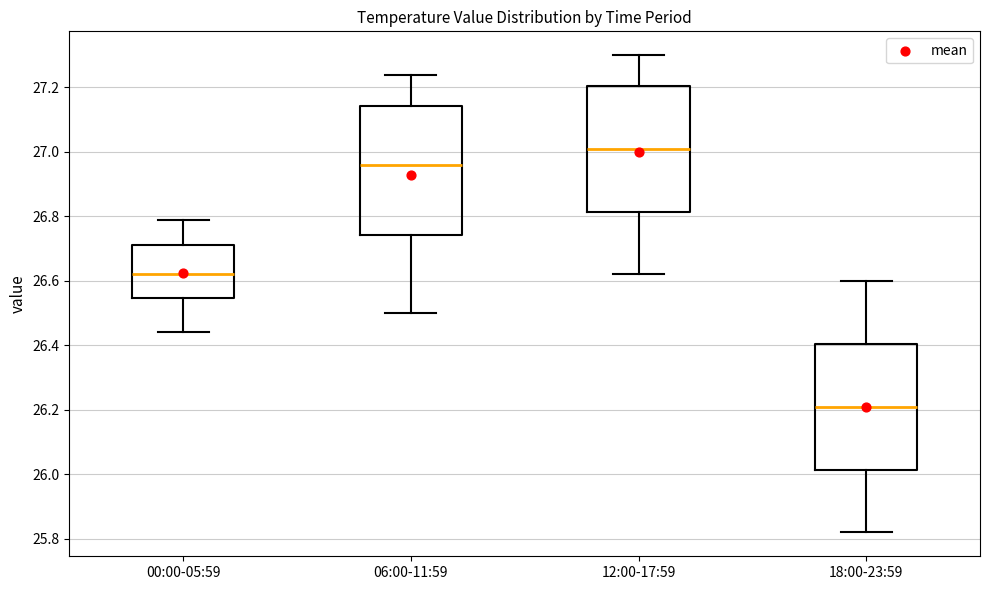

Which box has the lowest median line?

18:00-23:59